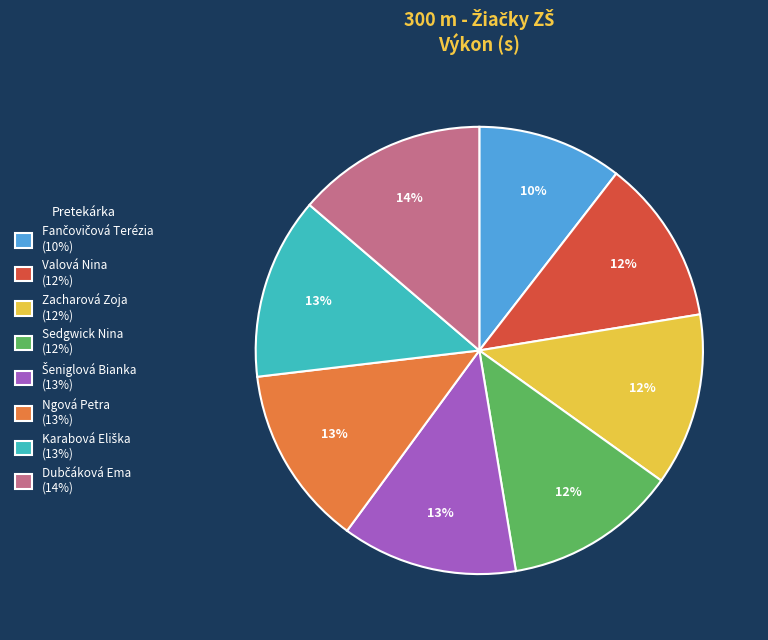

To the nearest percent, what is the average slice percentage?

12%